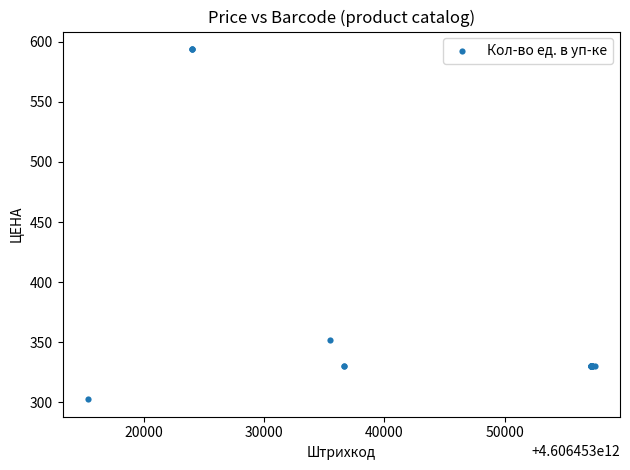

What Y value in the scatter plot is closest to 448?

352.0